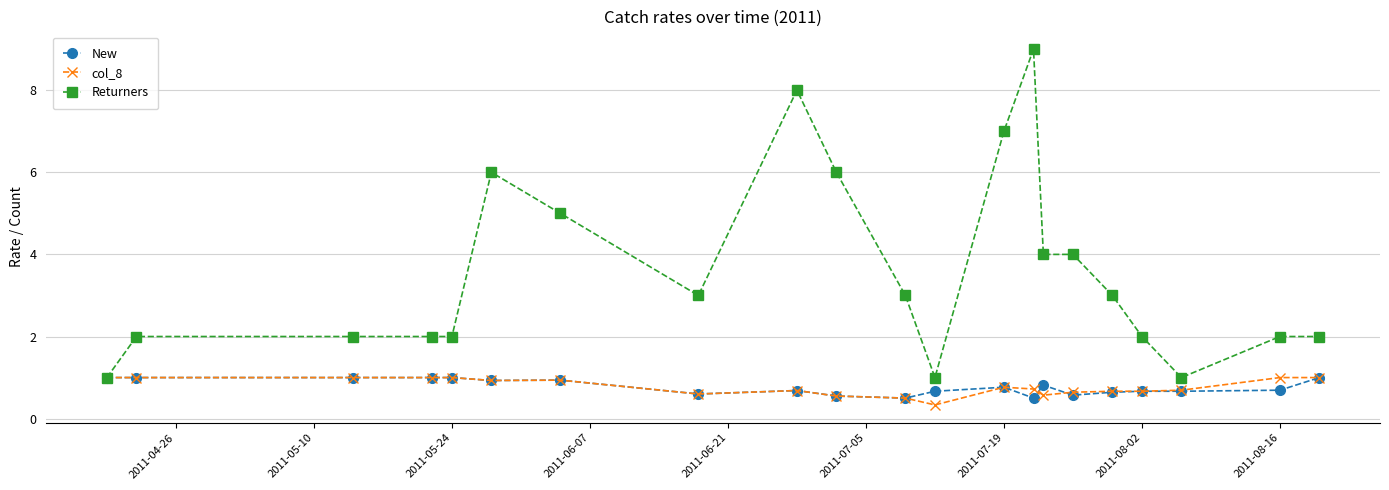

What is the average value of the Returners series?

3.6